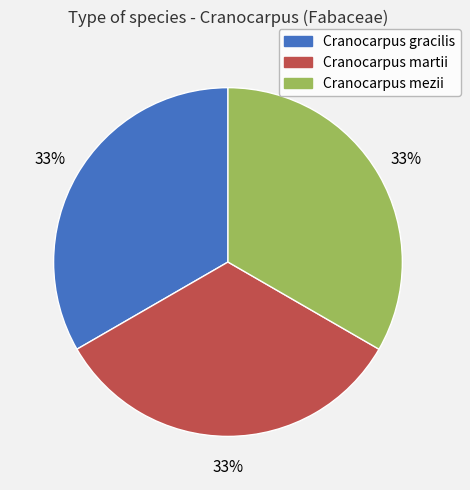

To the nearest percent, what portion does Cranocarpus martii represent?

33%